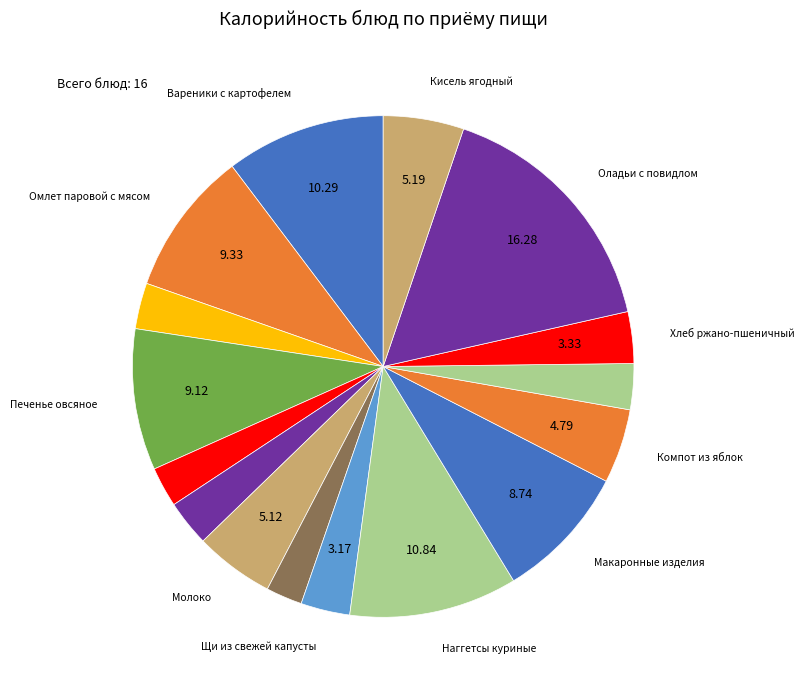

Count the number of slices in the pie.

16